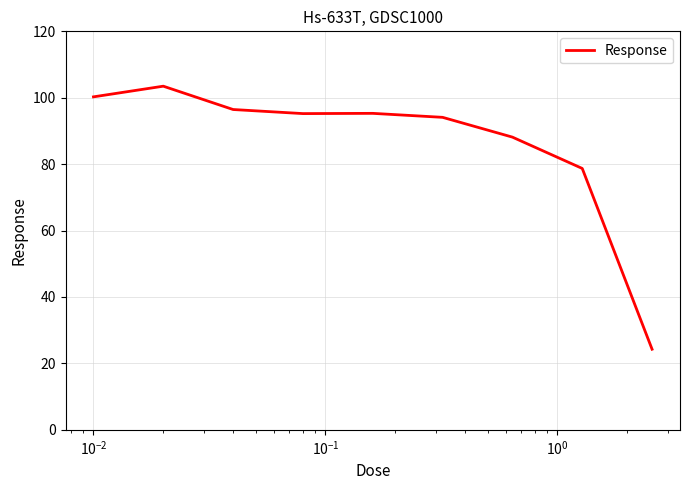

What is the maximum value shown in the chart?

103.5